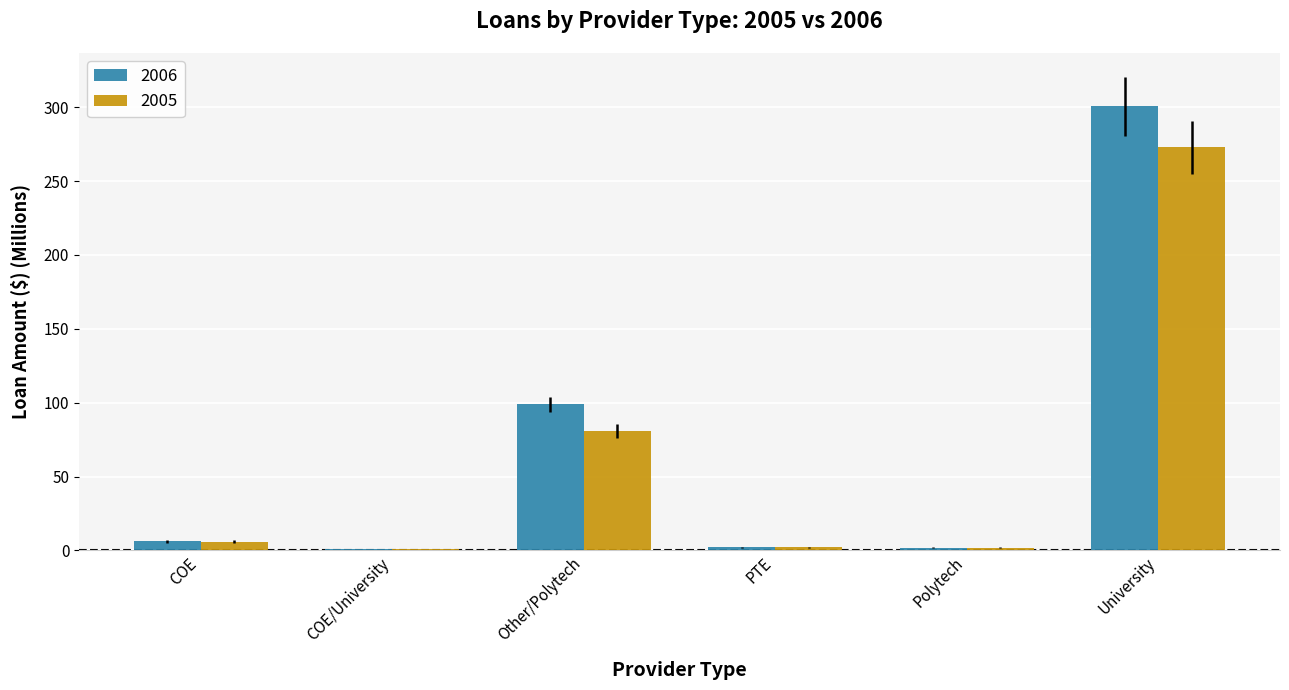

At which category is the sum across all series the highest?

University